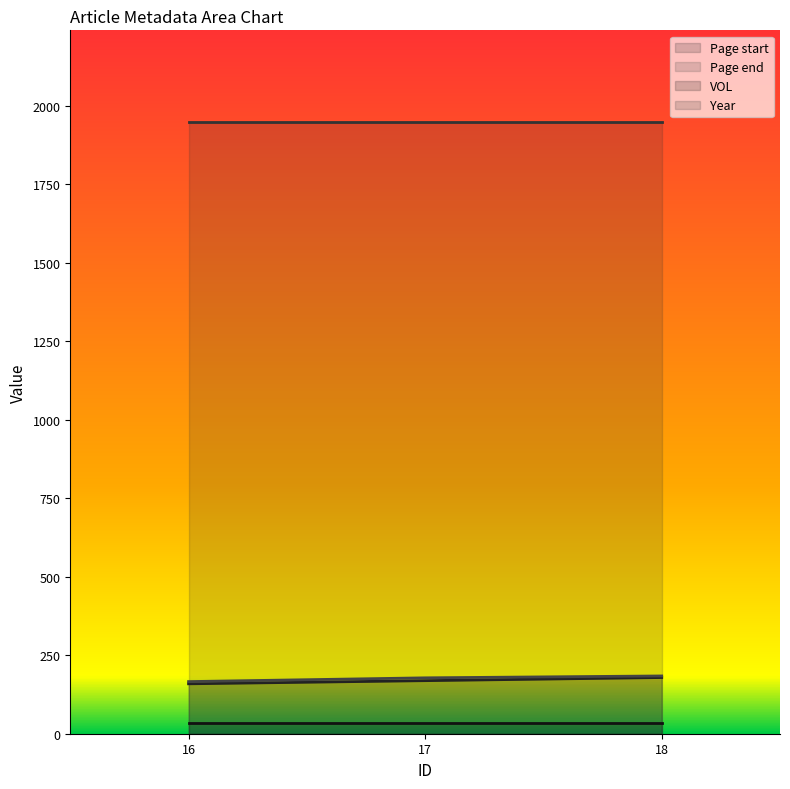

What is the difference between the second highest and minimum values in the Page end series?

12